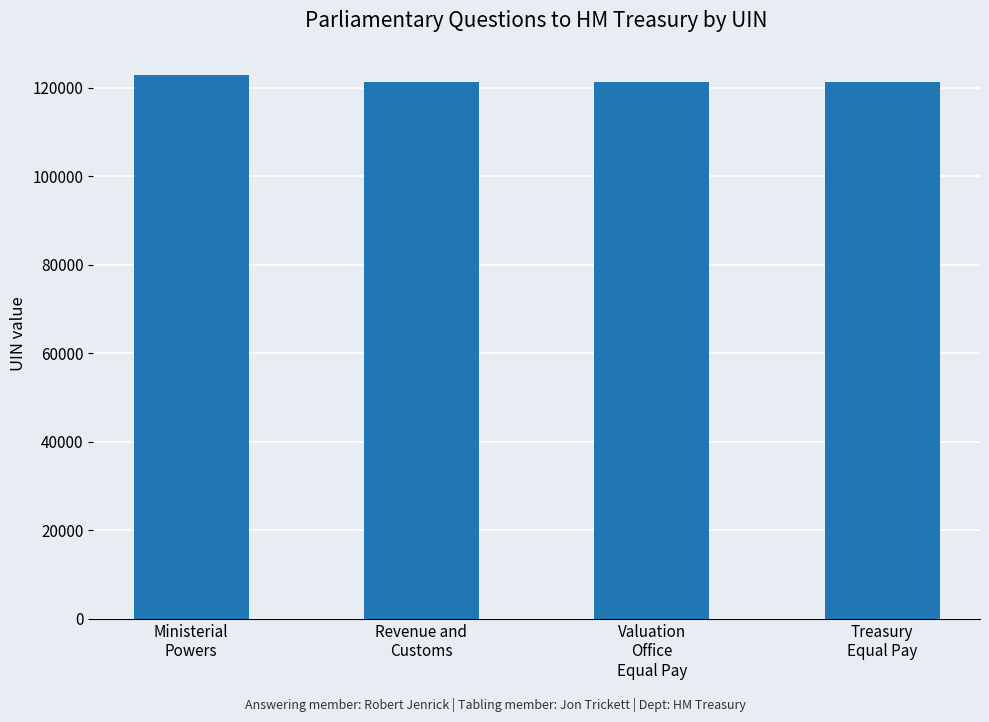

Read the value at Treasury
Equal Pay.

121245